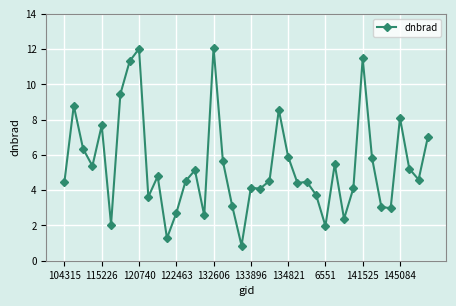

What is the maximum value shown in the chart?

12.1